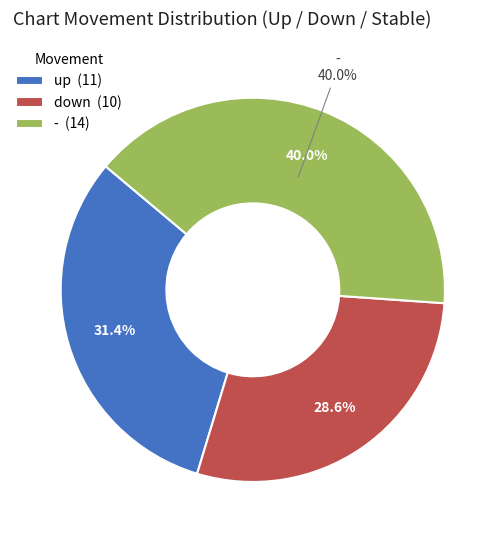

What percentage is the down slice, to the nearest percent?

29%